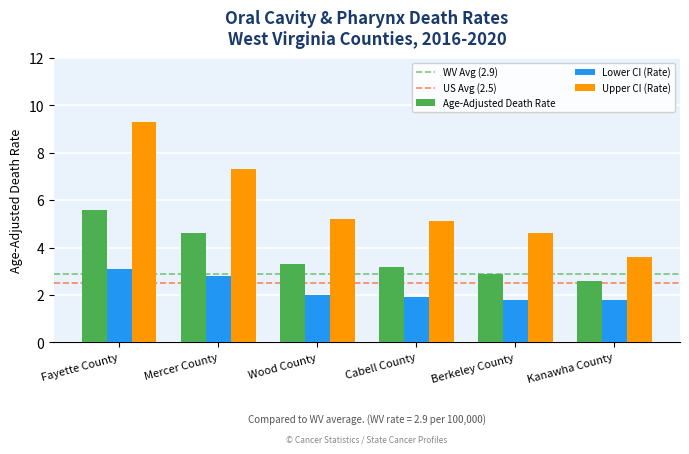

List the series in order of their peak value, lowest first.

Lower CI (Rate), Age-Adjusted Death Rate, Upper CI (Rate)